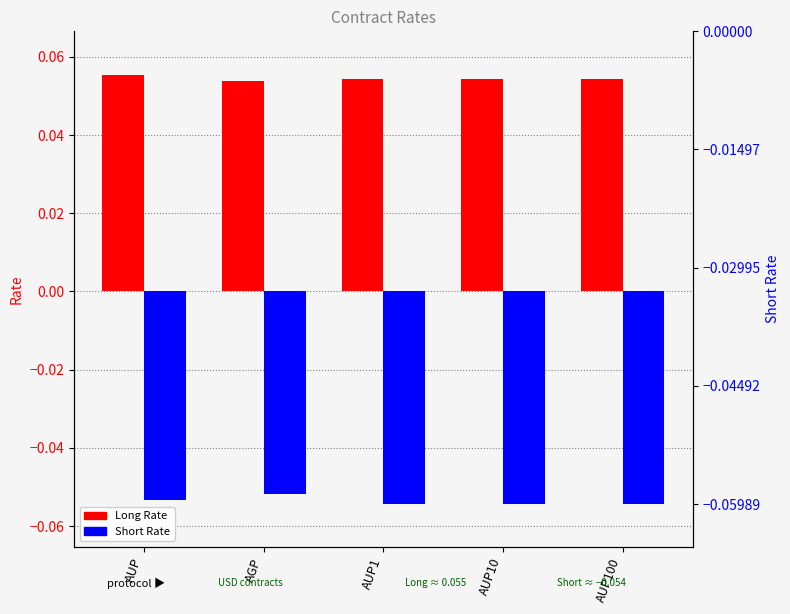

How many bars are there in total?

10